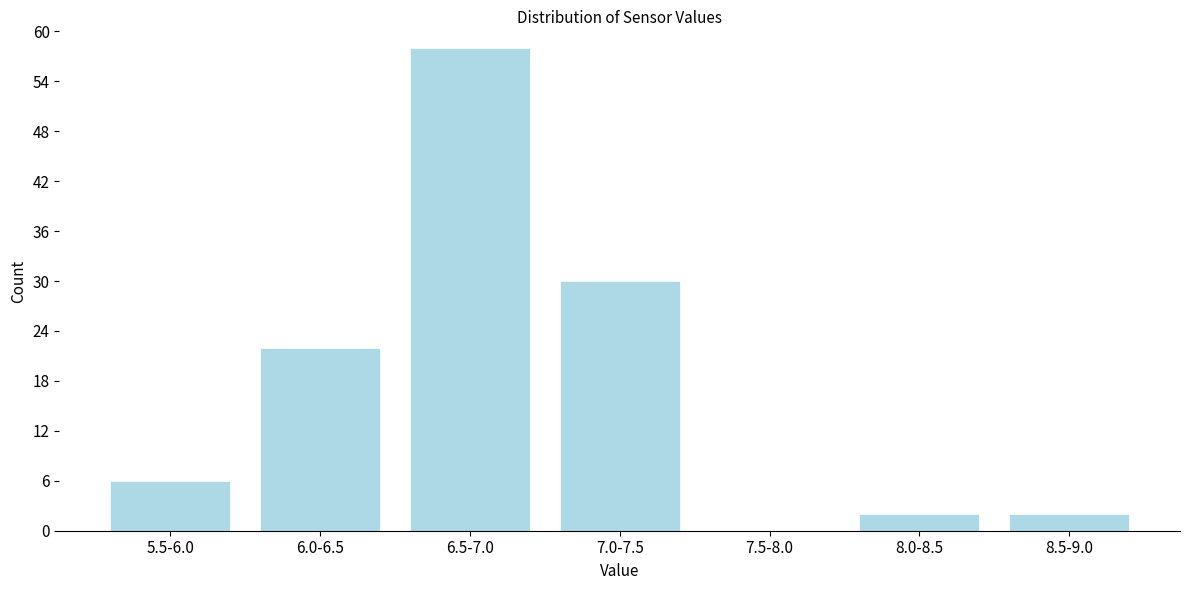

Reading left to right, transcribe all the data shown in this chart.

5.5-6.0=6	6.0-6.5=22	6.5-7.0=58	7.0-7.5=30	7.5-8.0=0	8.0-8.5=2	8.5-9.0=2